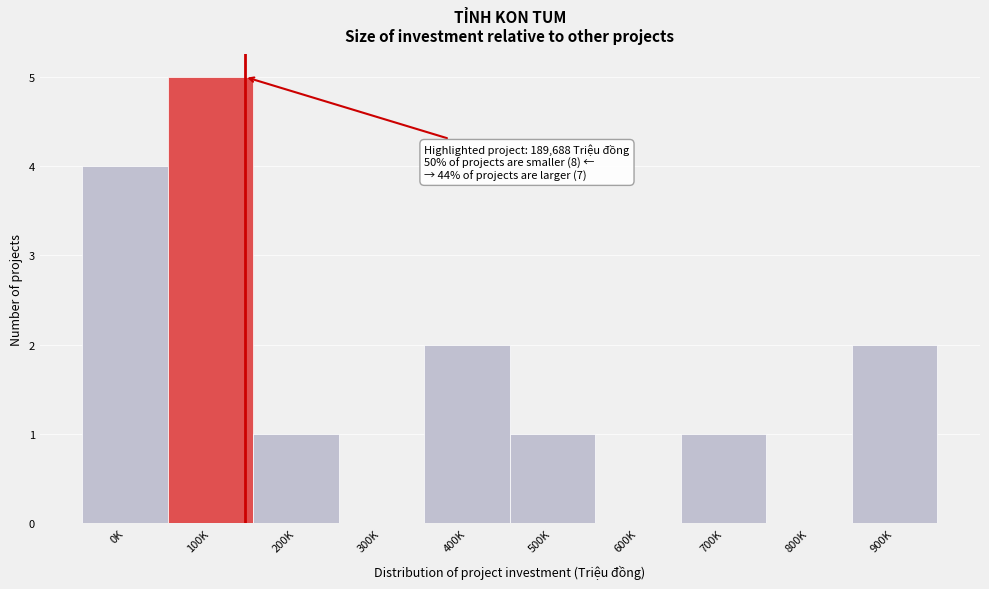

Reading right to left, transcribe all the data shown in this chart.

900K=2	800K=0	700K=1	600K=0	500K=1	400K=2	300K=0	200K=1	100K=5	0K=4